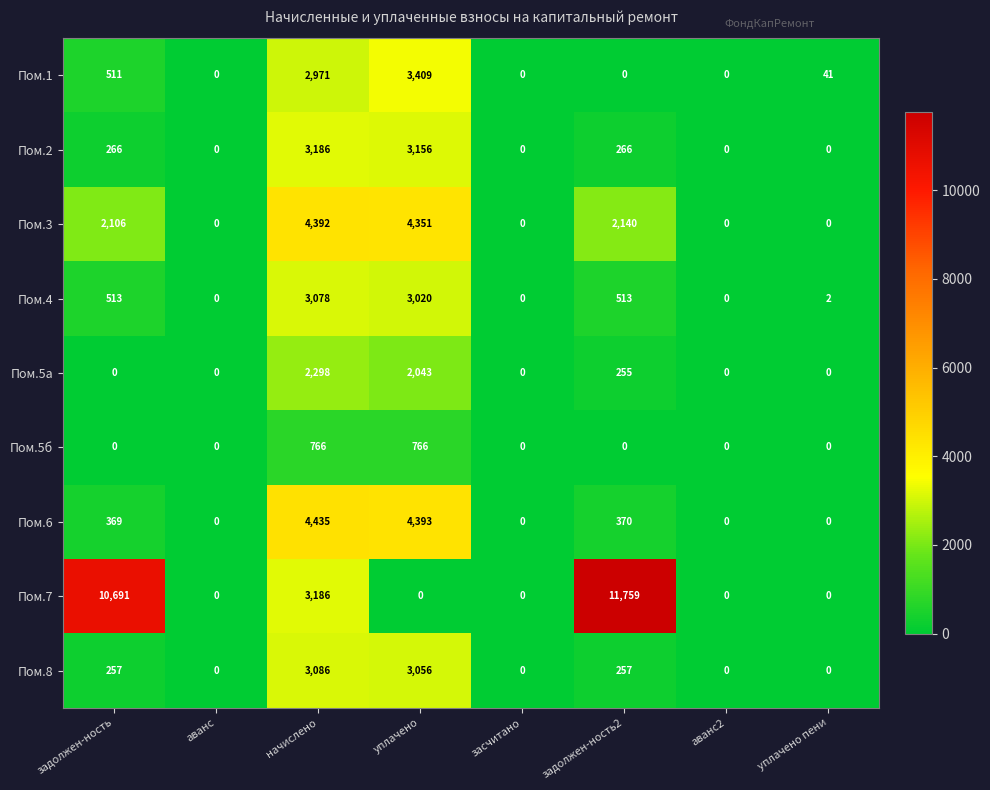

True or false: Пом.5б has a value of 0 at засчитано.

True